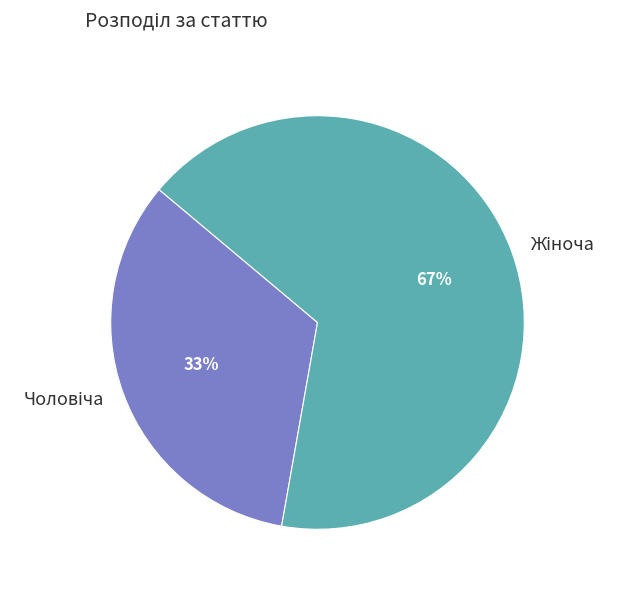

To the nearest percent, what is the average slice percentage?

50%